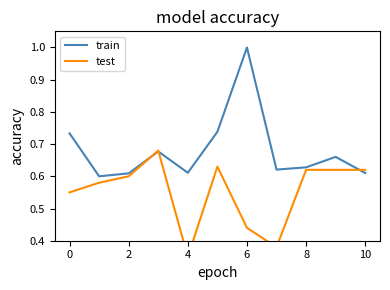

List the series in order of their peak value, lowest first.

test, train